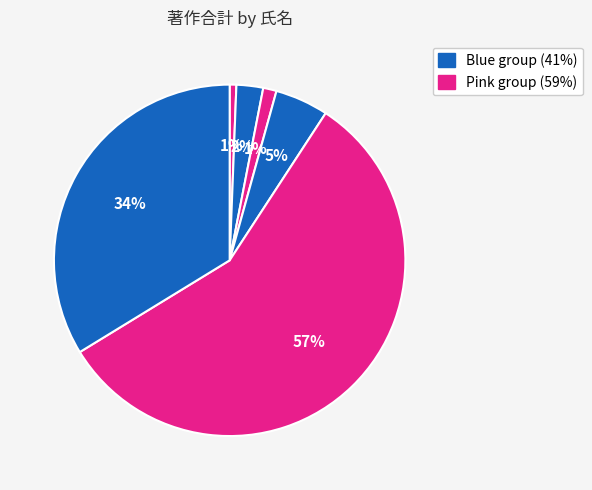

To the nearest percent, what is the difference between the largest and smallest slice percentages?

56%